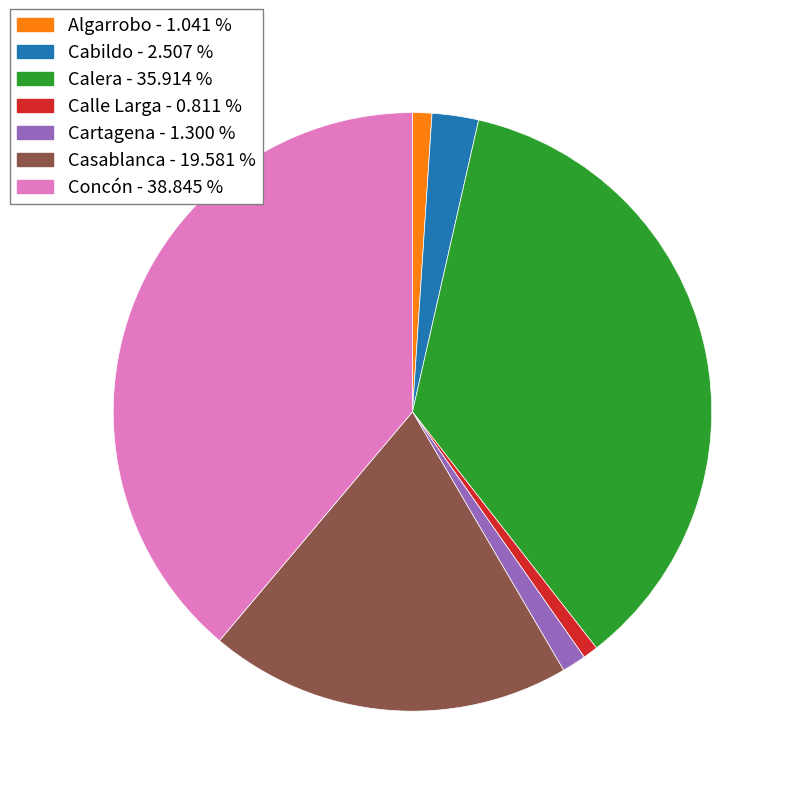

Which has a higher value, Concón or Calle Larga?

Concón